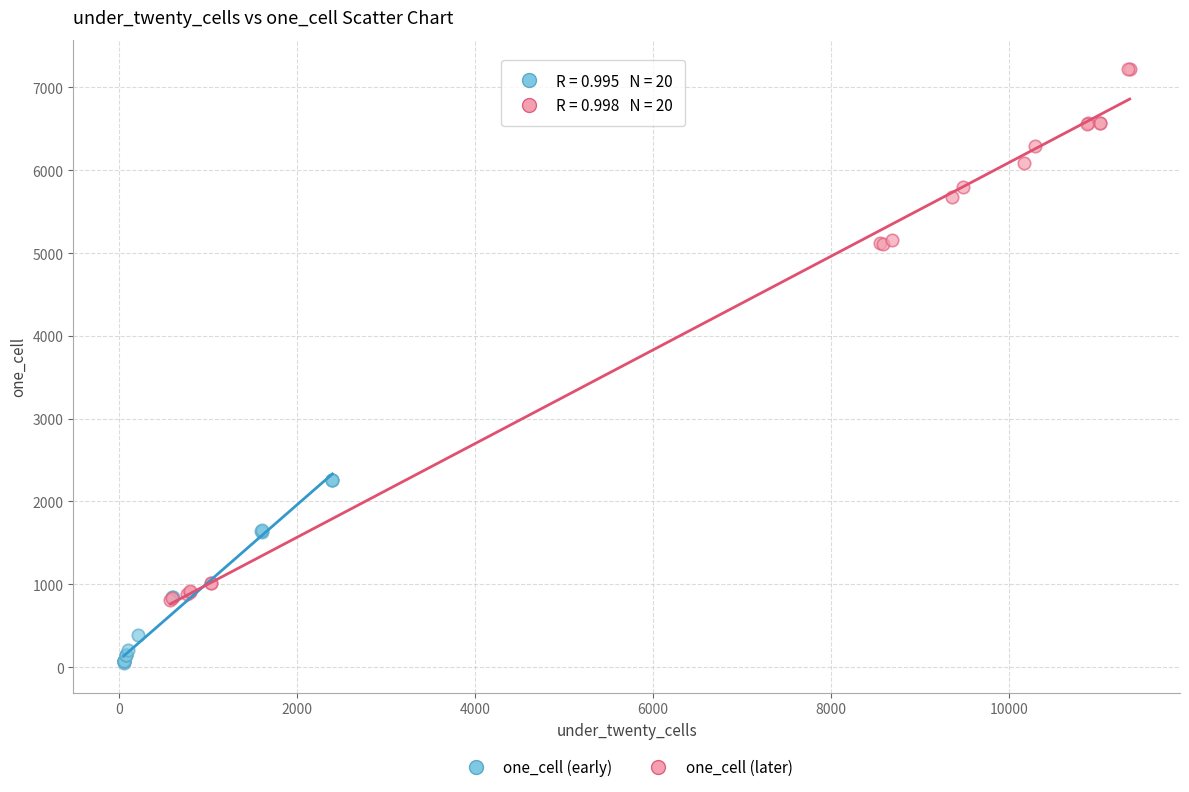

Which series reaches the minimum Y coordinate?

one_cell (early)